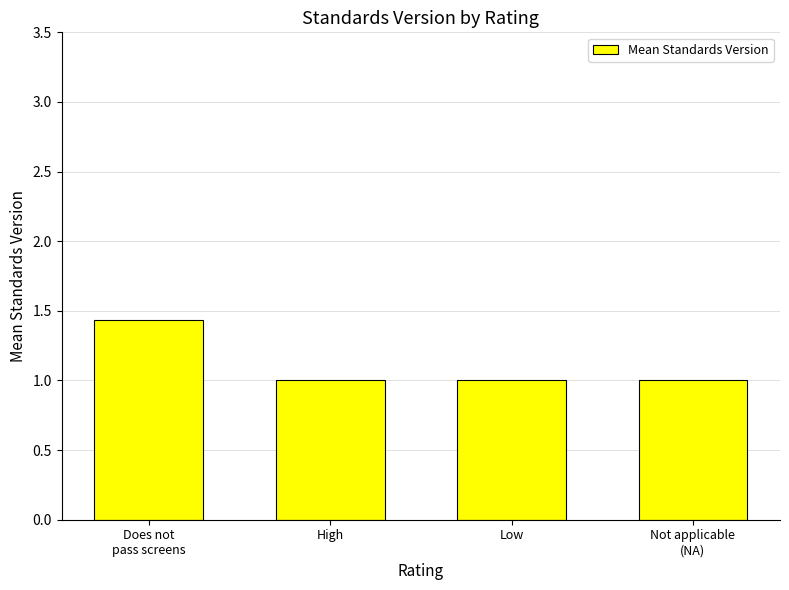

What is the approximate value at Low?

1.0